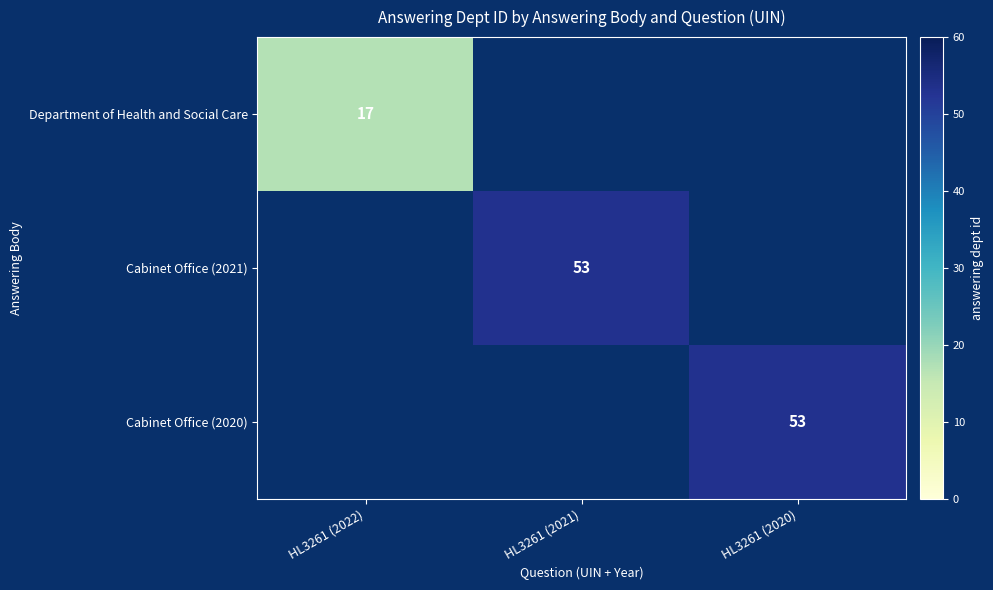

What is the minimum value shown in the chart?

17.0